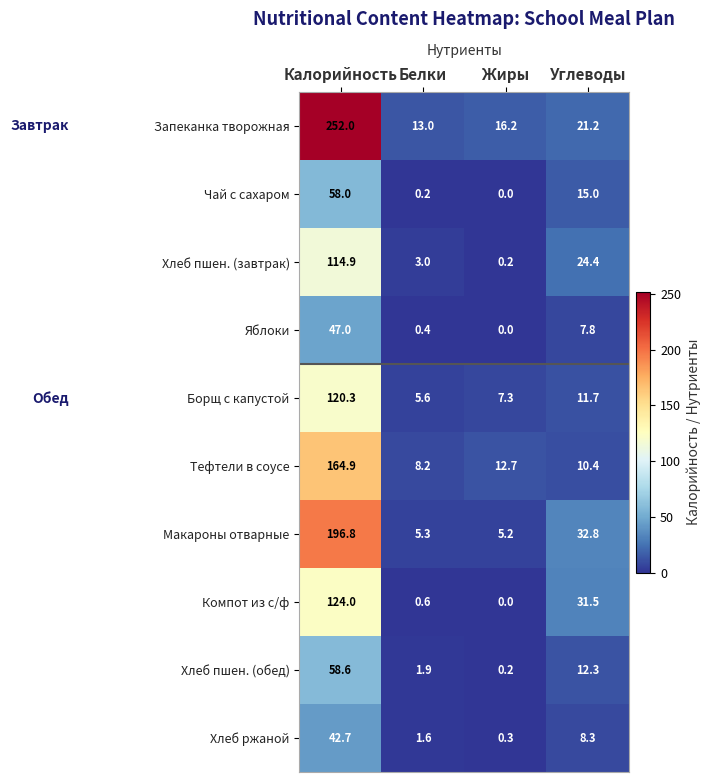

What is the difference between the maximum and minimum values in the Чай с сахаром series?

58.0